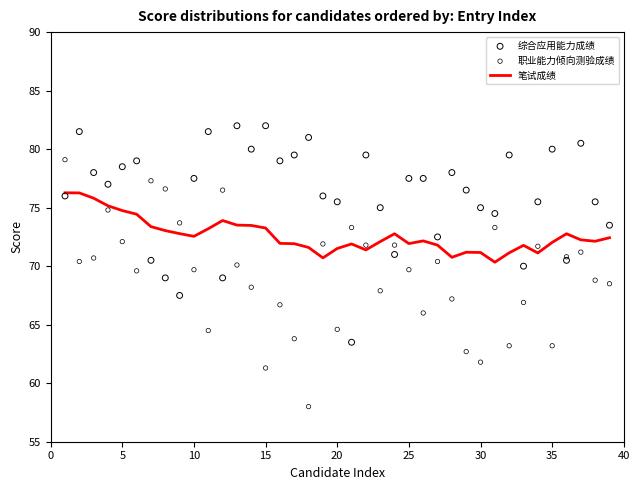

What are all the series names shown in the legend?

笔试成绩, 综合应用能力成绩, 职业能力倾向测验成绩